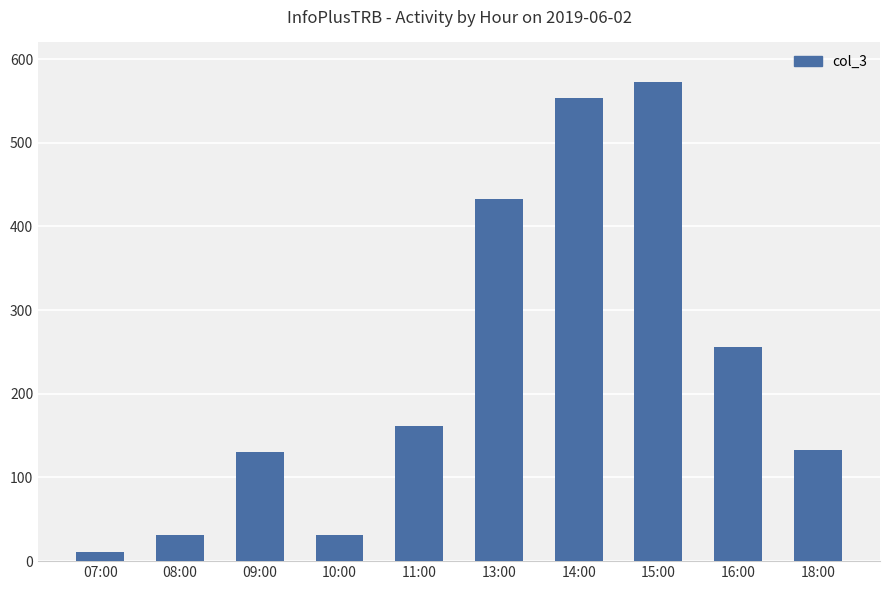

What is the label of the 7th bar from the left?

14:00